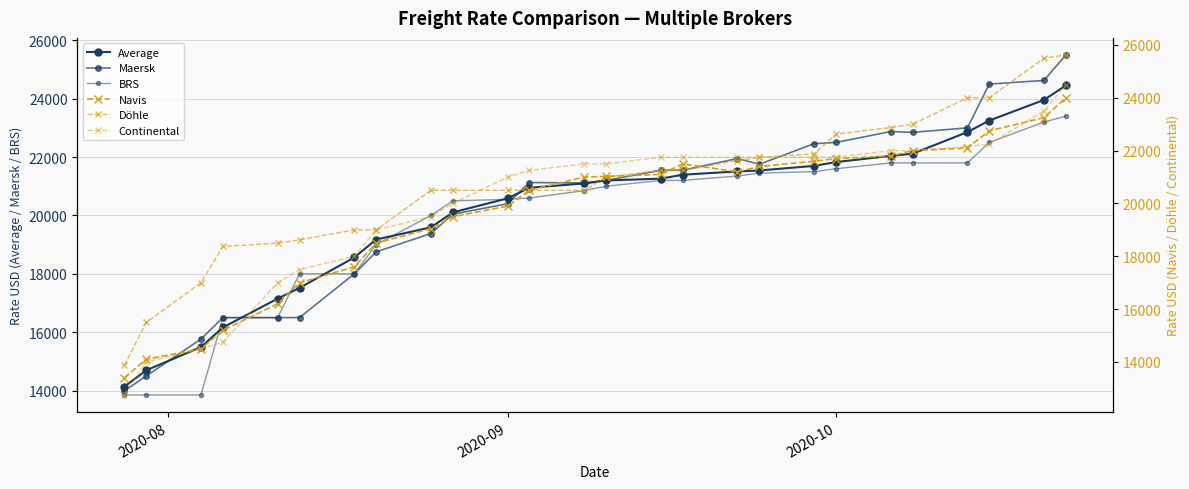

Is this an area chart (filled region under the line)?

No